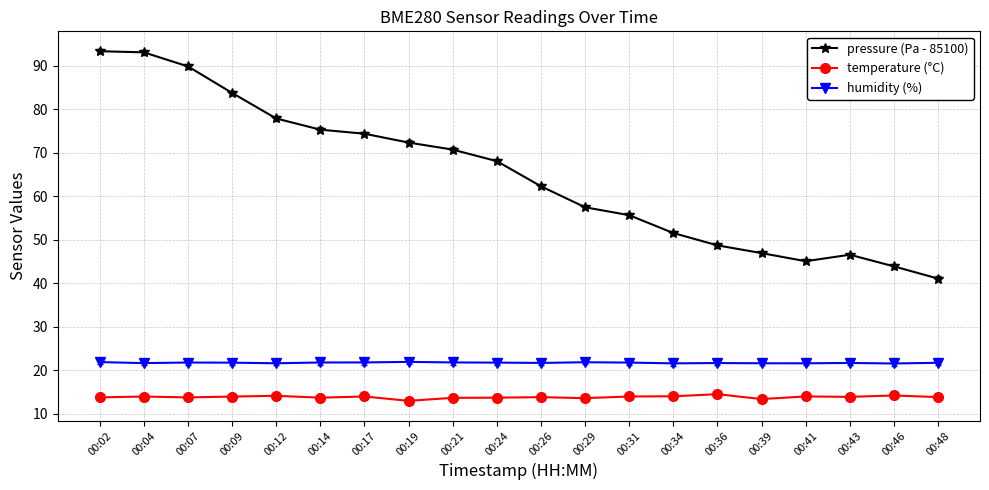

At 00:19, list the series in order from largest to smallest.

pressure (Pa - 85100), humidity (%), temperature (°C)